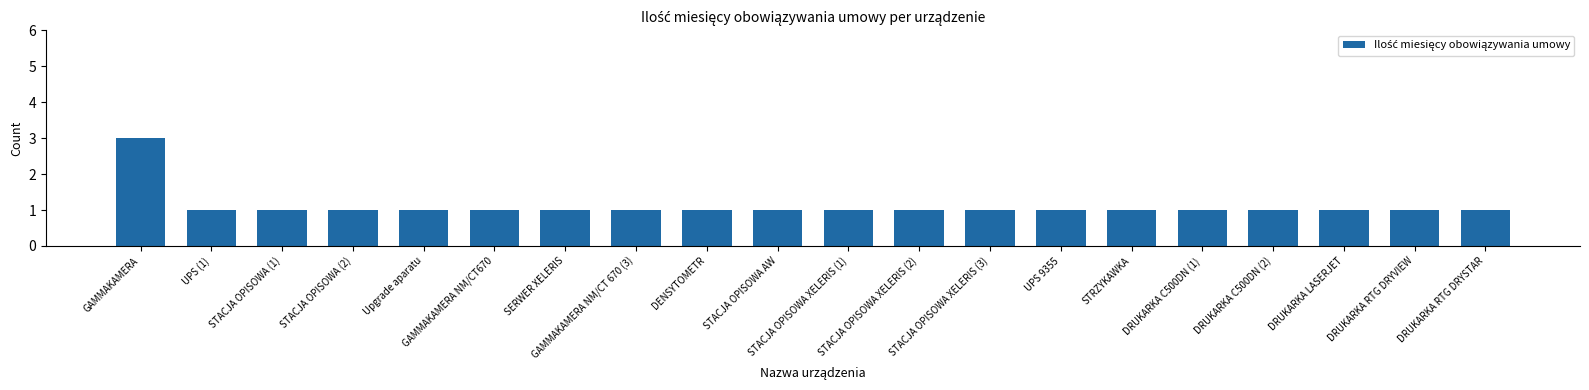

What is the greatest value displayed?

3